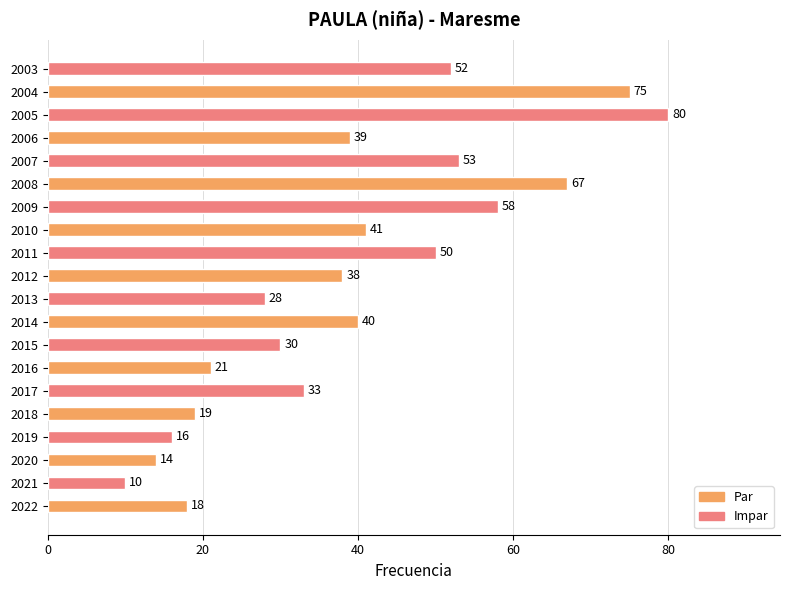

The chart shows a value of 98 at 2008. True or false?

False